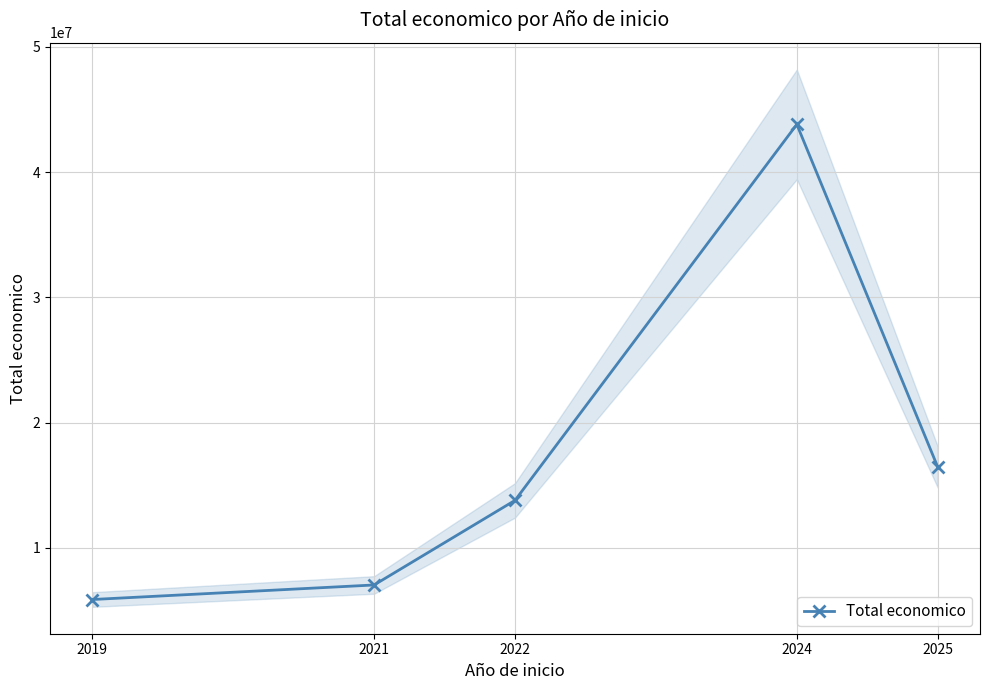

What is the sum of all values?

86925627